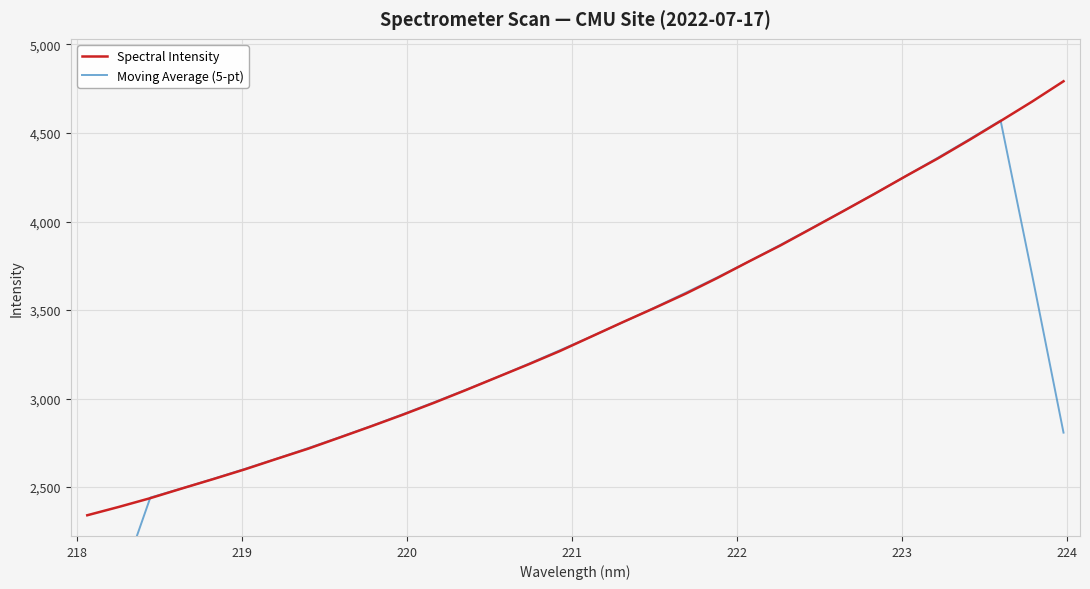

Reading left to right, list all the values displayed in this chart.

Spectral Intensity: 2340.7	2387.8	2437.3	2491.8	2545.2	2600.1	2658.8	2716.3	2779.3	2842.7	2907.9	2975.8	3046.9	3120.0	3192.9	3268.5	3350.2	3431.8	3511.1	3592.8	3681.2	3774.0	3864.6	3961.3	4058.6	4156.9	4257.7	4355.8	4460.2	4567.6	4677.2	4792.2
Moving Average (5-pt): 1433.2	1931.5	2440.6	2492.4	2546.6	2602.4	2659.9	2719.4	2781.0	2844.4	2910.5	2978.7	3048.7	3120.8	3195.7	3272.7	3350.9	3430.9	3513.4	3598.2	3684.7	3774.8	3867.9	3963.1	4059.8	4158.1	4257.9	4359.7	4463.7	4570.6	3699.5	2807.4